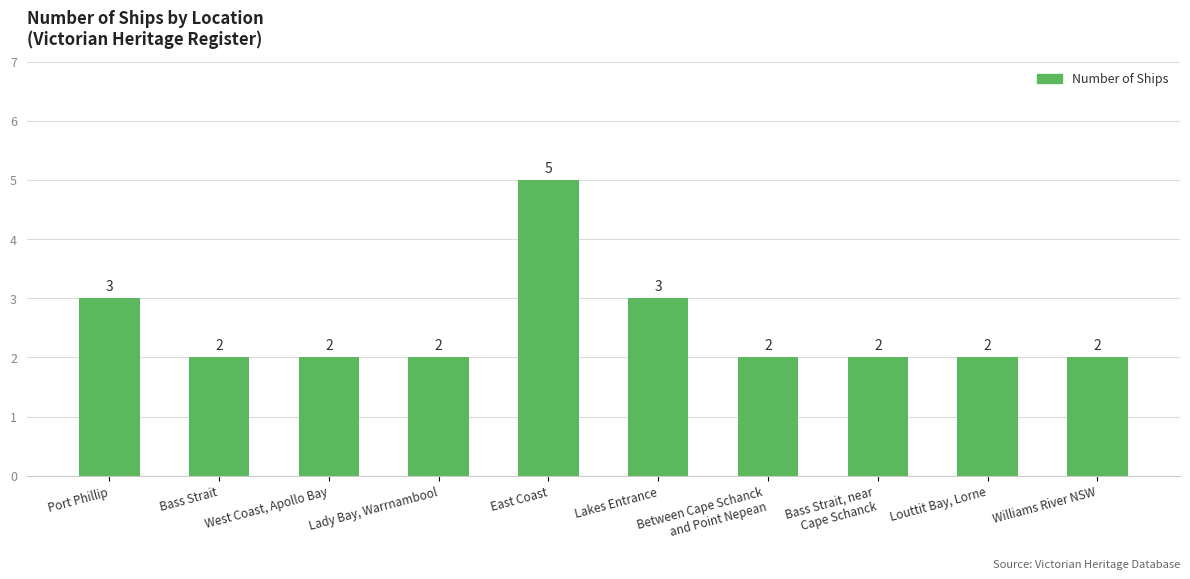

Reading left to right, extract all data points from this chart.

3	2	2	2	5	3	2	2	2	2